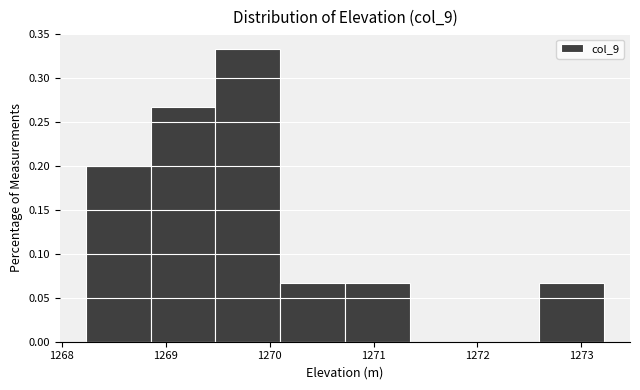

Reading left to right, transcribe this chart: for each bar, give the range it covers on the x-axis and its height. Neither the bar edges nor the heights are printed on the chart, so give them approximately, as read against the axes.

1268.2 to 1268.9: 0.200
1268.9 to 1269.5: 0.265
1269.5 to 1270.1: 0.335
1270.1 to 1270.7: 0.065
1270.7 to 1271.3: 0.065
1271.3 to 1272.0: 0
1272.0 to 1272.6: 0
1272.6 to 1273.2: 0.065